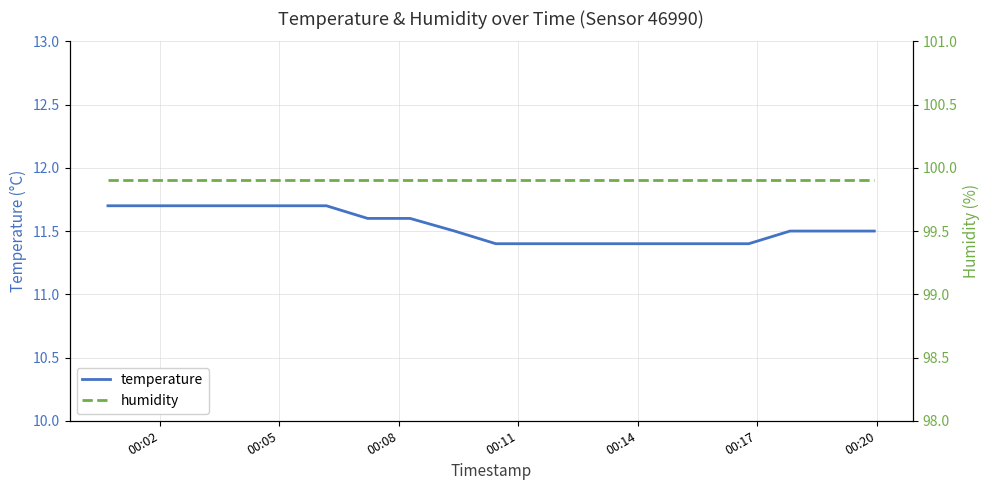

Reading left to right, transcribe all the data shown in this chart.

temperature: 11.7	11.7	11.7	11.7	11.7	11.7	11.6	11.6	11.5	11.4	11.4	11.4	11.4	11.4	11.4	11.4	11.5	11.5	11.5
humidity: 99.9	99.9	99.9	99.9	99.9	99.9	99.9	99.9	99.9	99.9	99.9	99.9	99.9	99.9	99.9	99.9	99.9	99.9	99.9